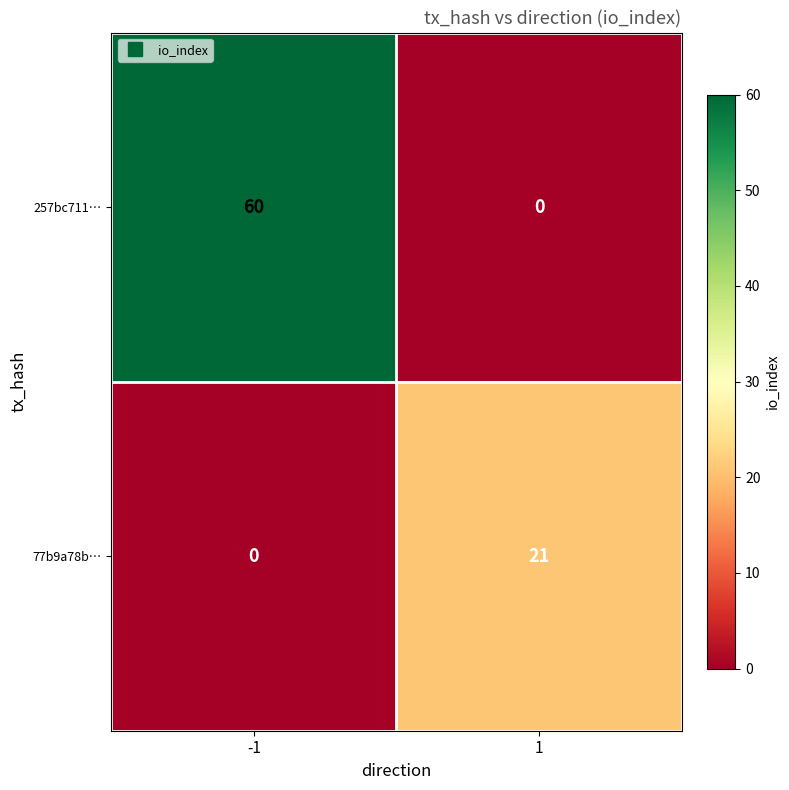

What is the sum of the 257bc711… values at -1 and 1?

60